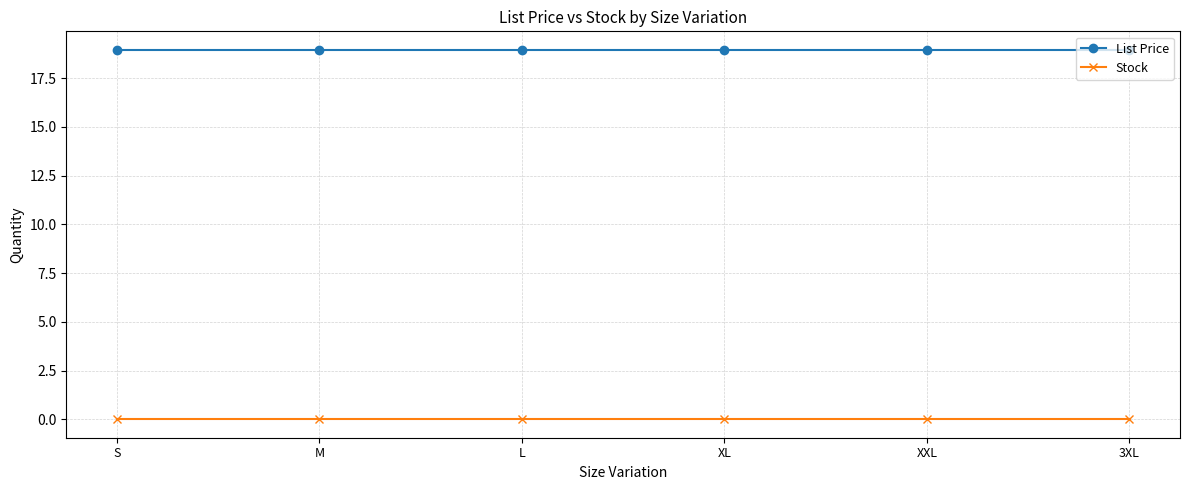

Rank the series by their maximum value, from highest to lowest.

List Price, Stock